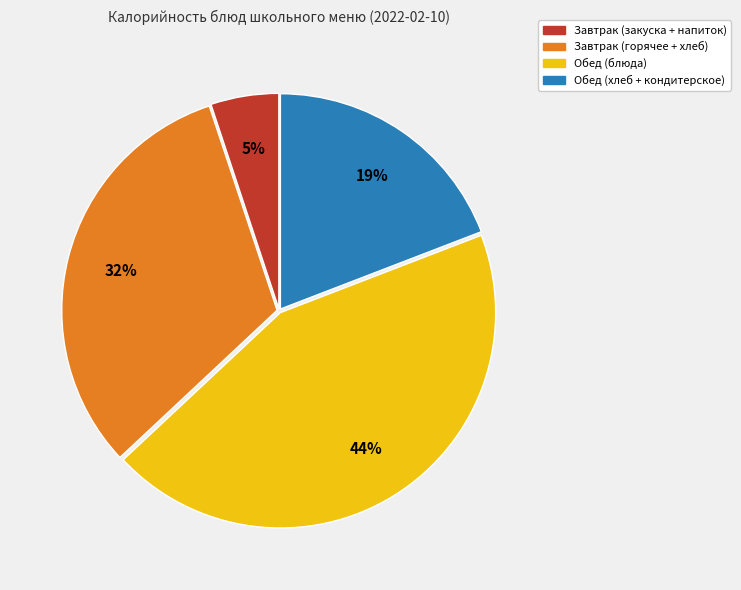

To the nearest percent, what is the average slice percentage?

25%